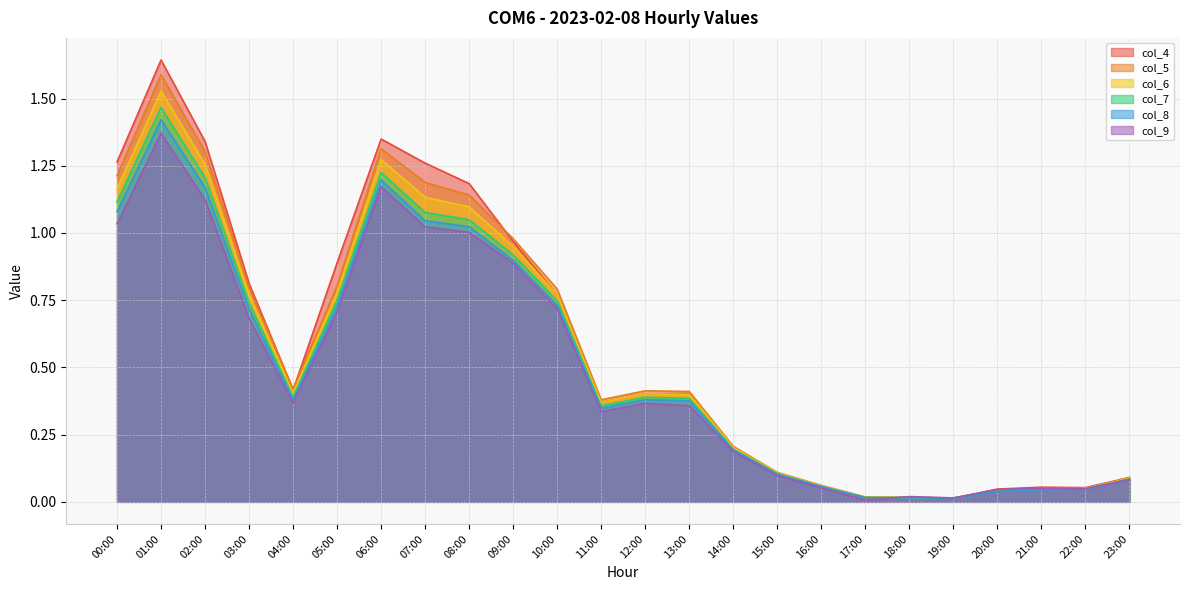

Reading right to left, extract all data points from this chart.

col_4: 0.1	0.1	0.1	0.0	0.0	0.0	0.0	0.1	0.1	0.2	0.4	0.4	0.4	0.8	1.0	1.2	1.3	1.3	0.9	0.4	0.8	1.3	1.6	1.3
col_5: 0.1	0.1	0.1	0.0	0.0	0.0	0.0	0.1	0.1	0.2	0.4	0.4	0.4	0.8	1.0	1.1	1.2	1.3	0.8	0.4	0.8	1.3	1.6	1.2
col_6: 0.1	0.0	0.0	0.0	0.0	0.0	0.0	0.1	0.1	0.2	0.4	0.4	0.4	0.8	0.9	1.1	1.1	1.3	0.8	0.4	0.8	1.3	1.5	1.2
col_7: 0.1	0.0	0.0	0.0	0.0	0.0	0.0	0.1	0.1	0.2	0.4	0.4	0.4	0.7	0.9	1.0	1.1	1.2	0.7	0.4	0.7	1.2	1.5	1.1
col_8: 0.1	0.0	0.0	0.0	0.0	0.0	0.0	0.1	0.1	0.2	0.4	0.4	0.3	0.7	0.9	1.0	1.0	1.2	0.7	0.4	0.7	1.2	1.4	1.1
col_9: 0.1	0.0	0.1	0.0	0.0	0.0	0.0	0.1	0.1	0.2	0.4	0.4	0.3	0.7	0.9	1.0	1.0	1.2	0.7	0.4	0.7	1.1	1.4	1.0